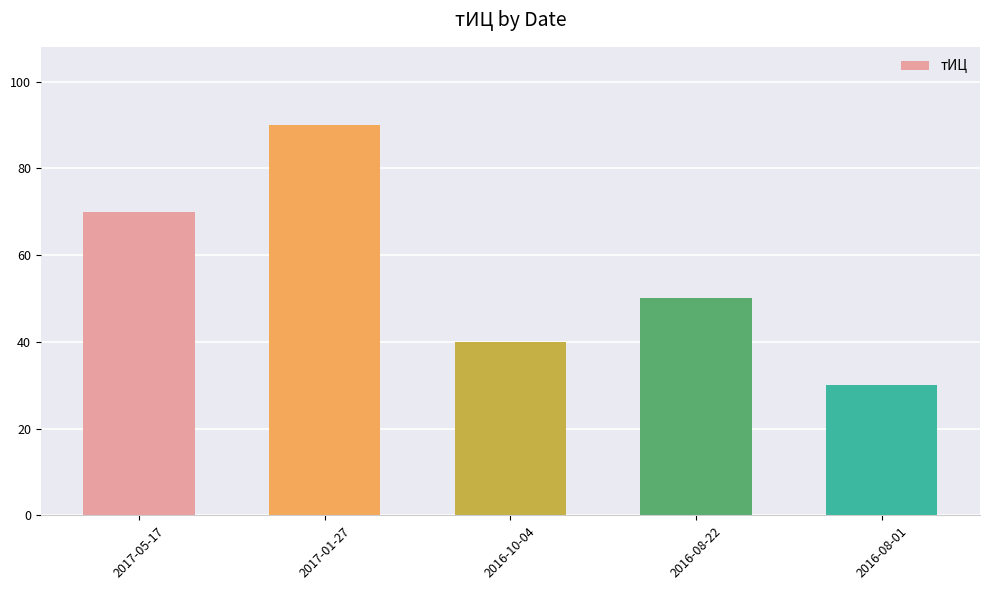

What is the value of the 1st bar from the left?

70